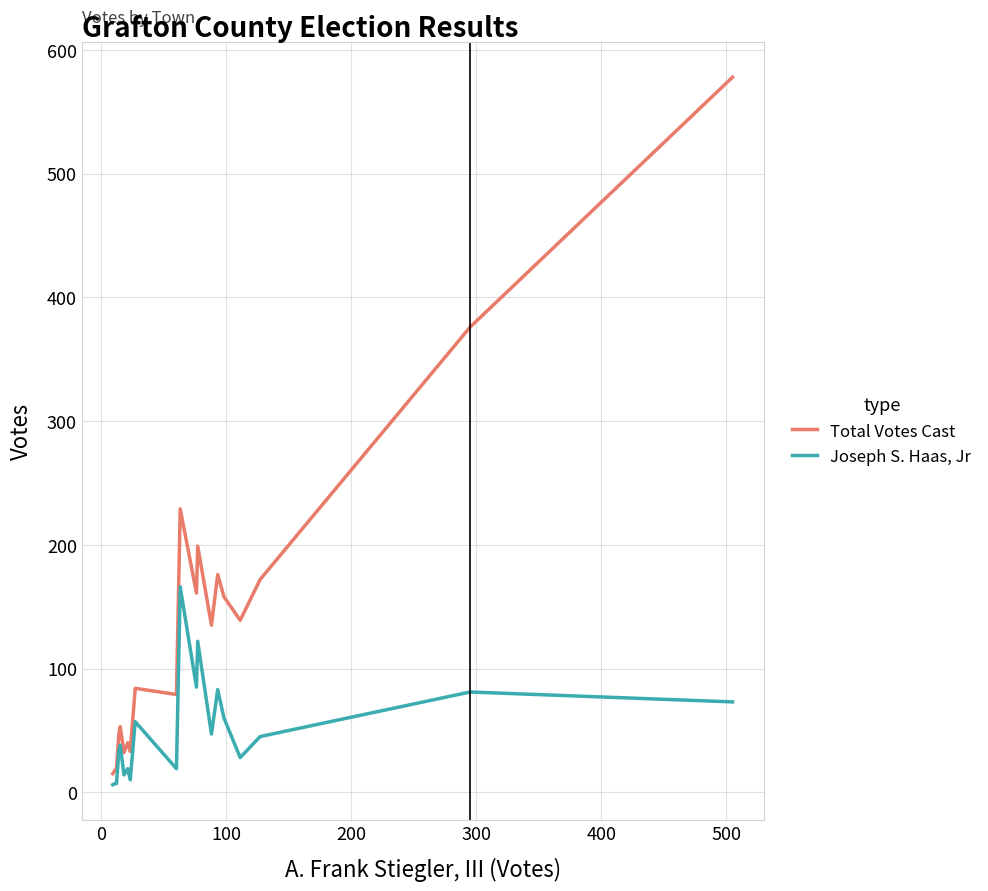

At how many categories does at least one series exceed 297?

2